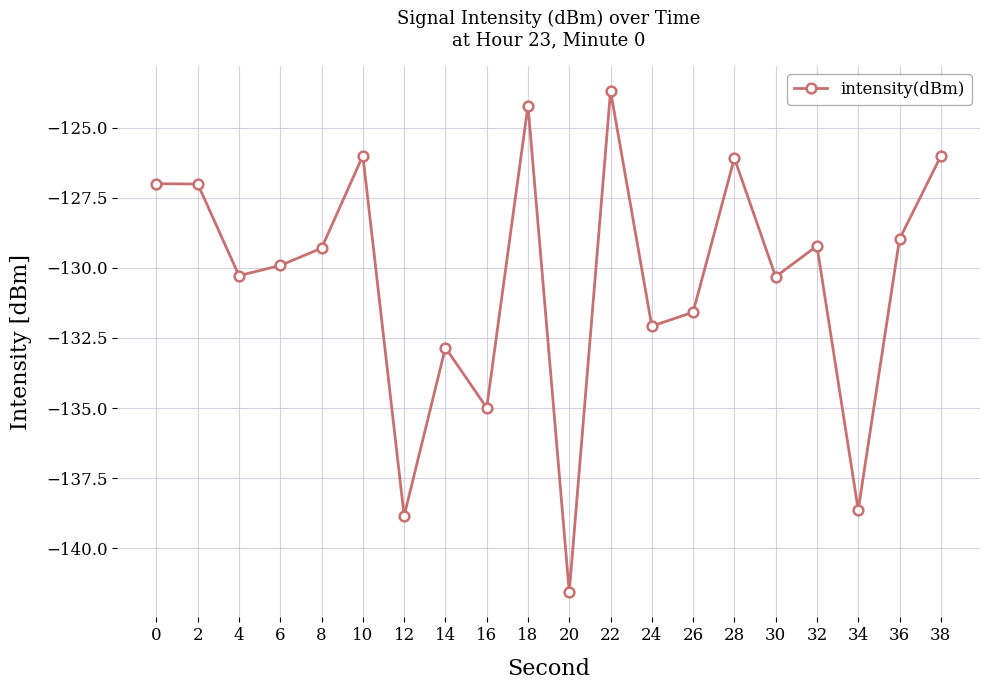

The value at 32 is -171.5. True or false?

False